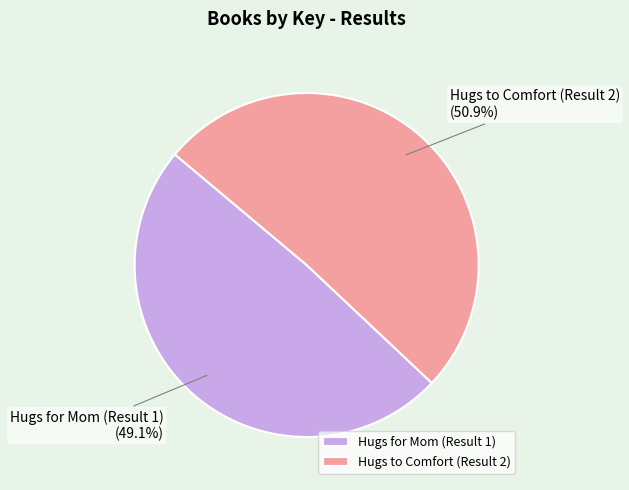

What is the smallest slice in the pie chart?

Hugs for Mom (Result 1)